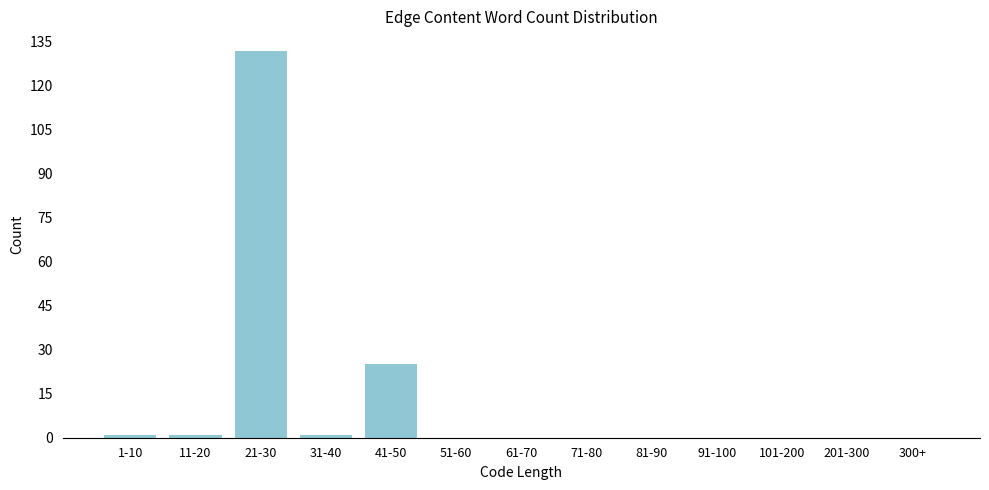

Reading right to left, transcribe all the data shown in this chart.

300+=0	201-300=0	101-200=0	91-100=0	81-90=0	71-80=0	61-70=0	51-60=0	41-50=25	31-40=1	21-30=132	11-20=1	1-10=1